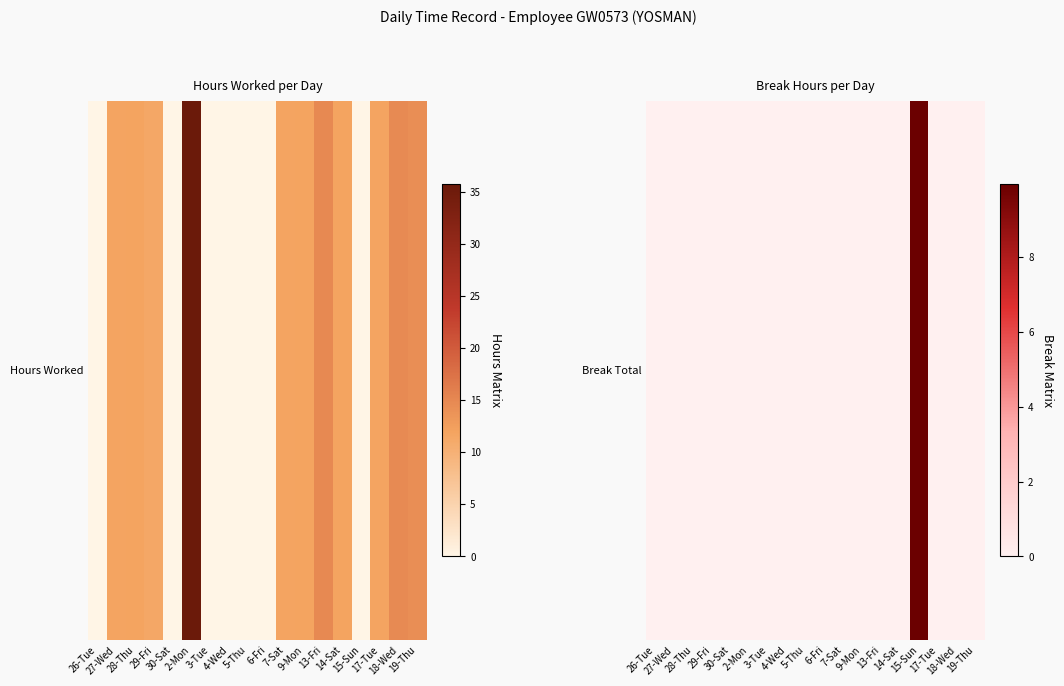

Where is the data nearest to the value 4?

26-Tue